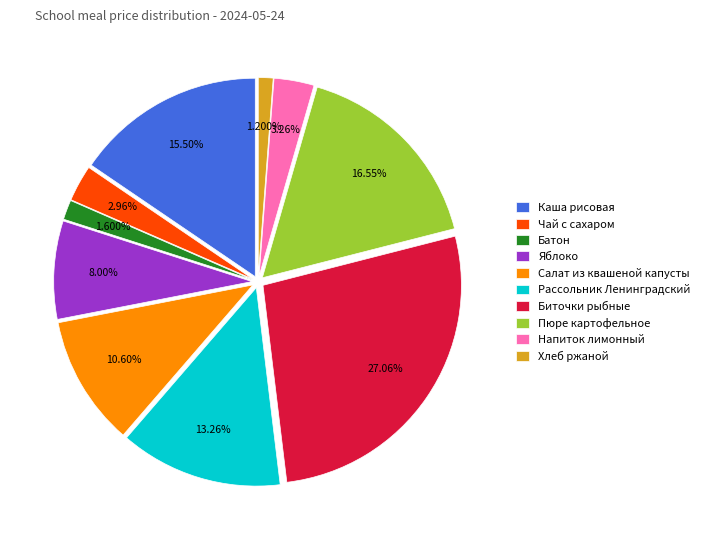

Is it true that Биточки рыбные is 41% of the pie?

False